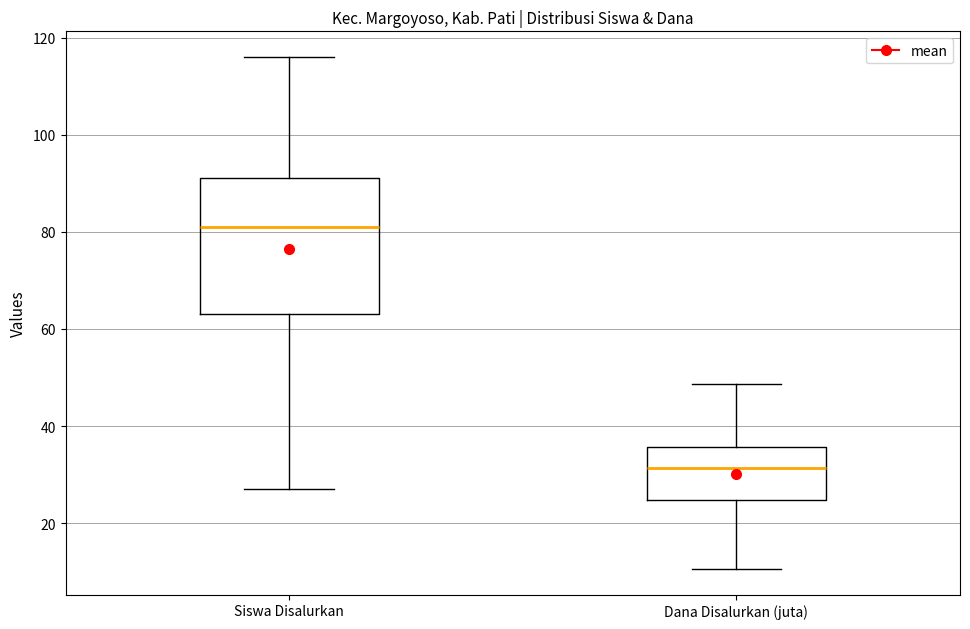

Where is the upper edge of the box for Dana Disalurkan (juta) on the y-axis? The values are not printed on the chart, so give them approximately, as read against the axis.

36